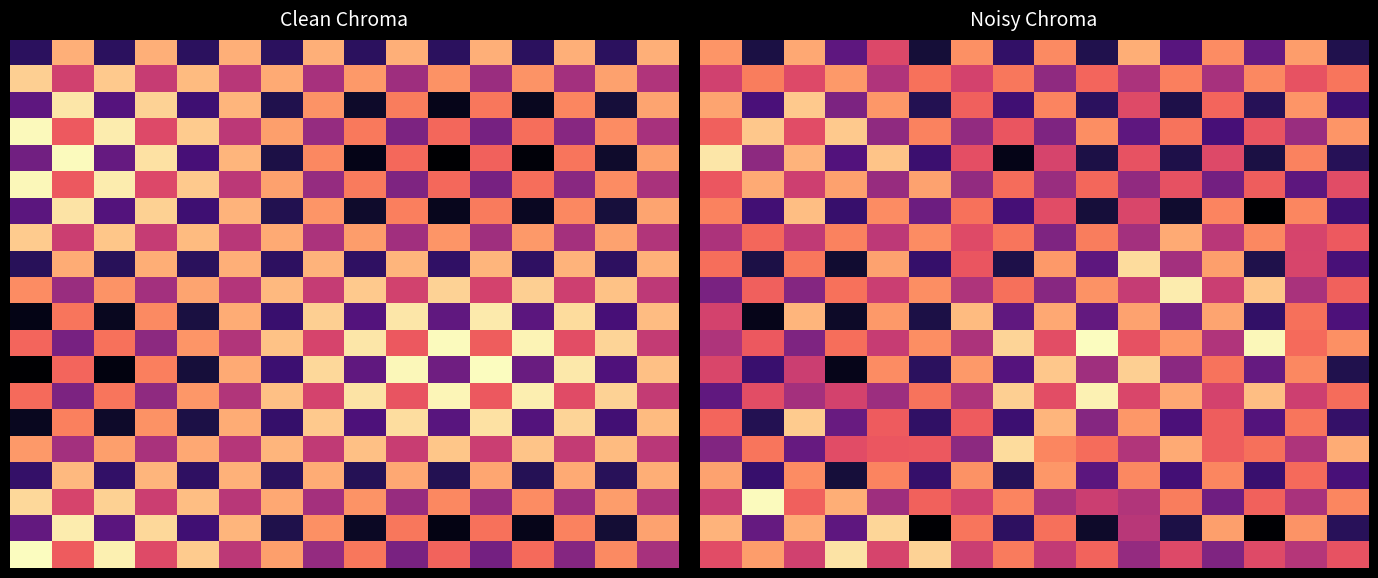

What is the minimum value shown in the chart?

-1.8